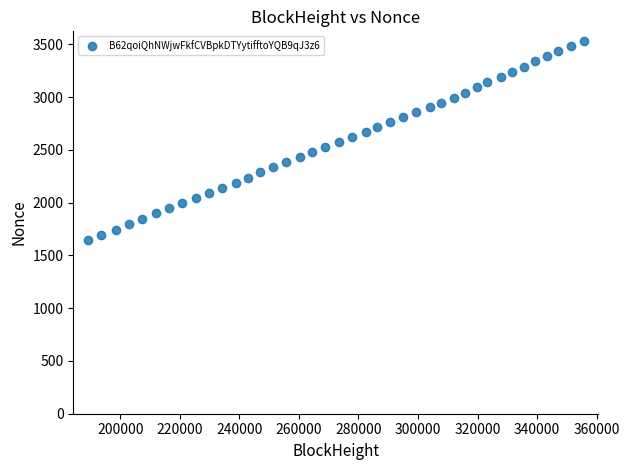

What is the range of X values (max minus min)?

166343